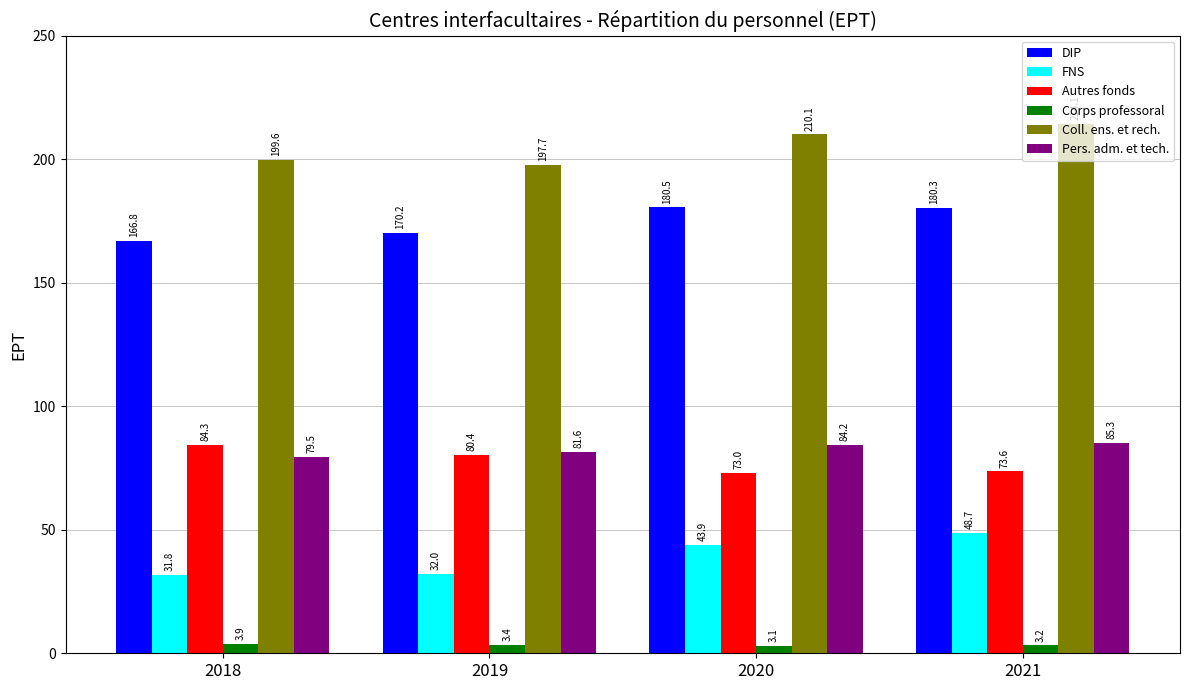

At how many categories does at least one series exceed 41?

4